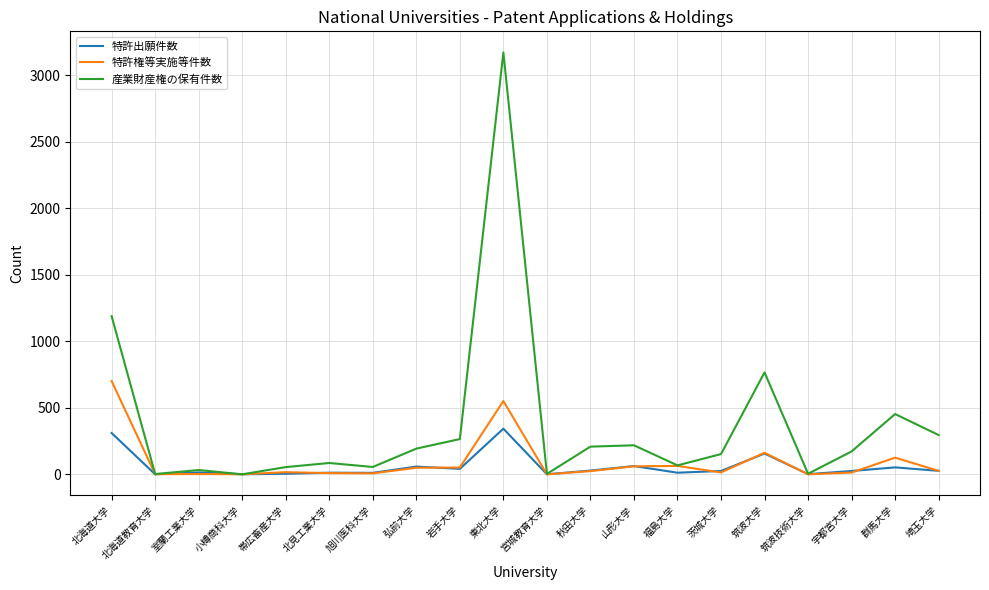

Which series has the largest total across all categories?

産業財産権の保有件数